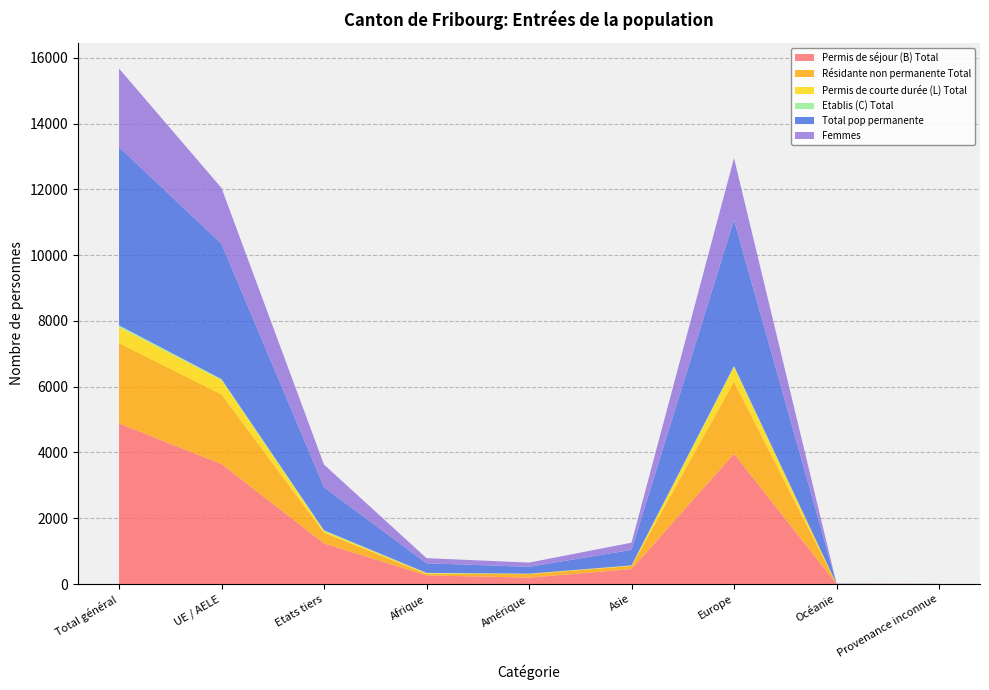

Reading left to right, list all the values displayed in this chart.

Permis de séjour (B) Total: Total général=4883	UE / AELE=3648	Etats tiers=1235	Afrique=263	Amérique=195	Asie=454	Europe=3963	Océanie=6	Provenance inconnue=2
Résidante non permanente Total: Total général=2442	UE / AELE=2117	Etats tiers=325	Afrique=46	Amérique=106	Asie=95	Europe=2190	Océanie=2	Provenance inconnue=3
Permis de courte durée (L) Total: Total général=488	UE / AELE=438	Etats tiers=50	Afrique=19	Amérique=10	Asie=13	Europe=446	Océanie=0	Provenance inconnue=0
Etablis (C) Total: Total général=52	UE / AELE=28	Etats tiers=24	Afrique=11	Amérique=4	Asie=5	Europe=32	Océanie=0	Provenance inconnue=0
Total pop permanente: Total général=5423	UE / AELE=4114	Etats tiers=1309	Afrique=293	Amérique=209	Asie=472	Europe=4441	Océanie=6	Provenance inconnue=2
Femmes: Total général=2387	UE / AELE=1698	Etats tiers=689	Afrique=155	Amérique=128	Asie=219	Europe=1881	Océanie=2	Provenance inconnue=2